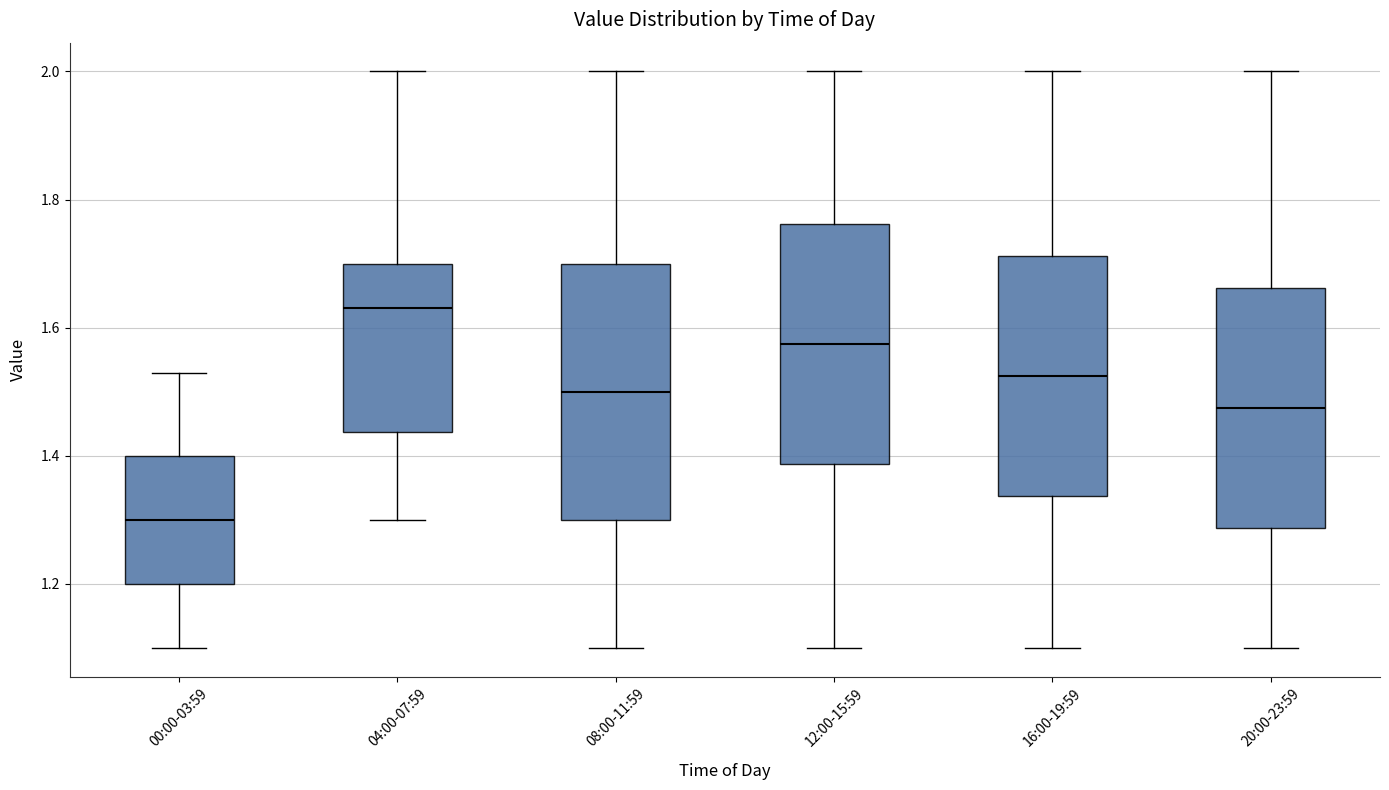

Reading left to right, read every box against the y-axis: the position of its median line, the range the box covers, and the ends of its whiskers. The values are not printed on the chart, so give them approximately, as read against the axis.

00:00-03:59: median 1.30, box 1.20 to 1.40, whiskers 1.10 to 1.54
04:00-07:59: median 1.64, box 1.44 to 1.70, whiskers 1.30 to 2.00
08:00-11:59: median 1.50, box 1.30 to 1.70, whiskers 1.10 to 2.00
12:00-15:59: median 1.58, box 1.38 to 1.76, whiskers 1.10 to 2.00
16:00-19:59: median 1.52, box 1.34 to 1.72, whiskers 1.10 to 2.00
20:00-23:59: median 1.48, box 1.28 to 1.66, whiskers 1.10 to 2.00